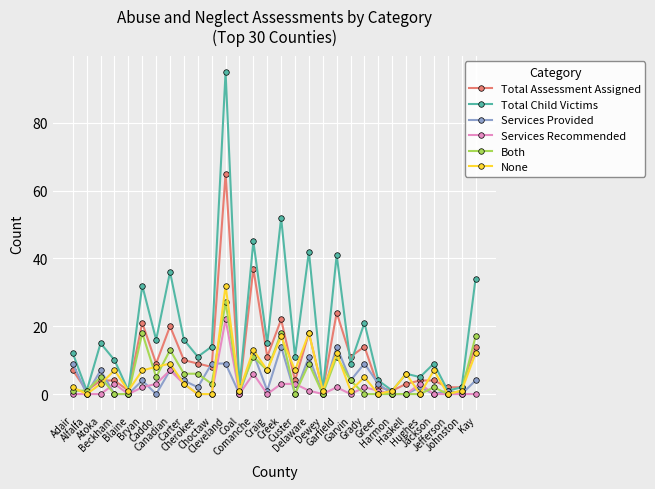

Reading left to right, extract all data points from this chart.

Total Assessment Assigned: 7	1	4	4	1	21	9	20	10	9	8	65	1	37	11	22	4	18	1	24	11	14	2	1	3	4	4	2	2	14
Total Child Victims: 12	1	15	10	1	32	16	36	16	11	14	95	2	45	15	52	11	42	1	41	9	21	4	1	6	5	9	1	2	34
Services Provided: 9	0	7	0	0	4	0	7	4	2	9	9	0	12	1	14	0	11	0	14	4	9	3	0	0	2	0	1	0	4
Services Recommended: 0	0	0	3	0	2	3	7	3	0	0	22	0	6	0	3	3	1	0	2	0	2	1	0	0	3	0	0	0	0
Both: 1	1	5	0	0	18	5	13	6	6	3	27	1	11	7	18	0	9	0	11	4	0	0	0	0	0	2	0	1	17
None: 2	0	3	7	1	7	8	9	3	0	0	32	1	13	7	17	7	18	1	12	1	5	0	1	6	0	7	0	1	12